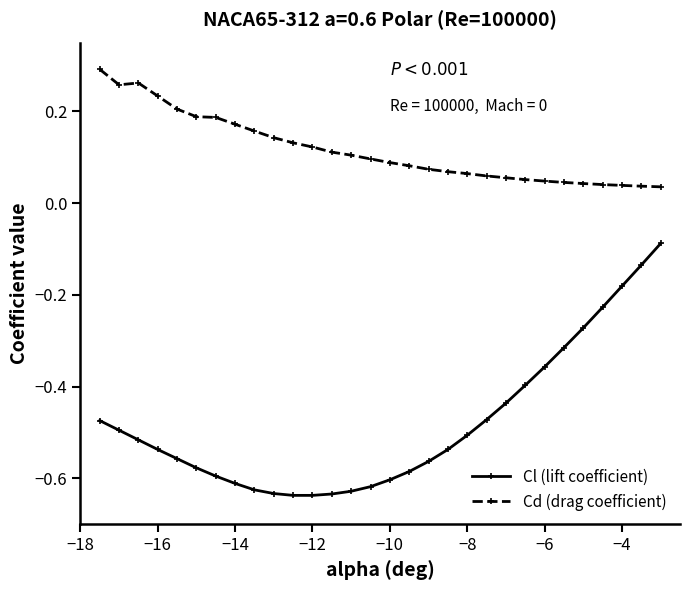

True or false: Cd (drag coefficient) and Cl (lift coefficient) cross at least once.

False